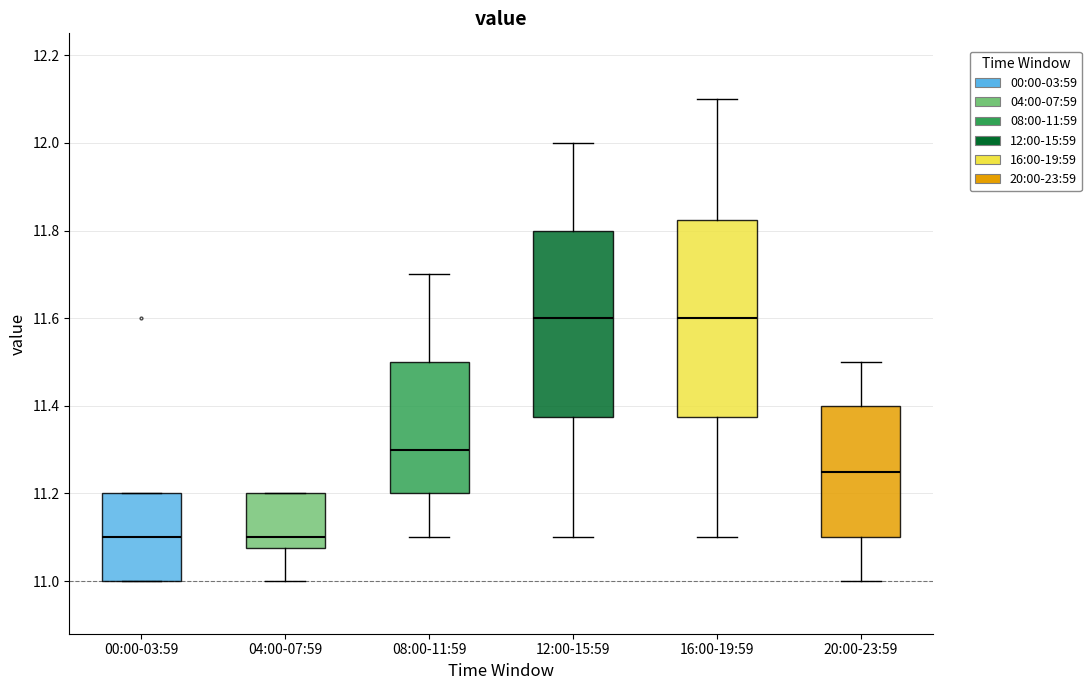

Reading left to right, transcribe this box plot: for each box, give where its median line is, the range the box spans, and where its two whiskers end, as read against the y-axis. The values are not printed on the chart, so give them approximately, as read against the axis.

00:00-03:59: median 11.10, box 11.00 to 11.20, whiskers 11.00 to 11.20
04:00-07:59: median 11.10, box 11.08 to 11.20, whiskers 11.00 to 11.20
08:00-11:59: median 11.30, box 11.20 to 11.50, whiskers 11.10 to 11.70
12:00-15:59: median 11.60, box 11.38 to 11.80, whiskers 11.10 to 12.00
16:00-19:59: median 11.60, box 11.38 to 11.82, whiskers 11.10 to 12.10
20:00-23:59: median 11.26, box 11.10 to 11.40, whiskers 11.00 to 11.50